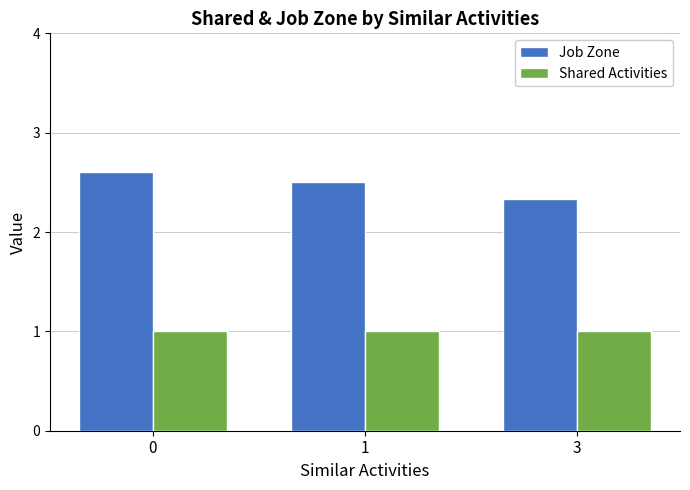

Reading left to right, list all the values displayed in this chart.

Job Zone: 0=2.6	1=2.5	3=2.3
Shared Activities: 0=1.0	1=1.0	3=1.0